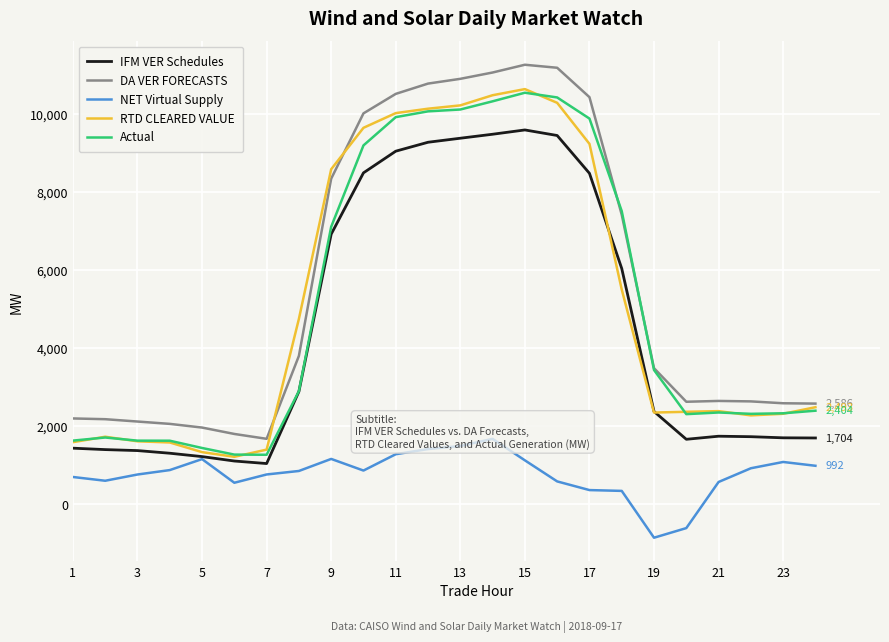

What is the value of the RTD CLEARED VALUE point at the 7th from the left?

1405.9